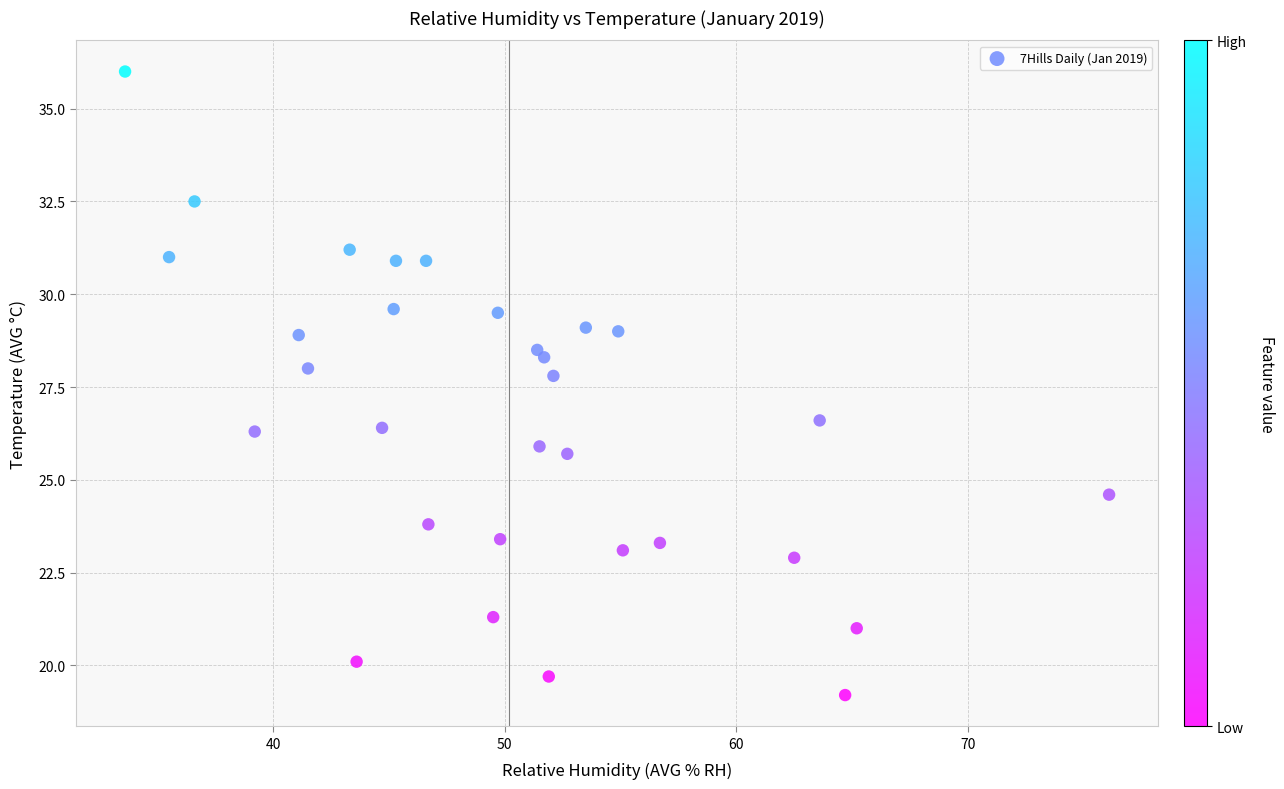

What Y value in the scatter plot is closest to 27?

26.6